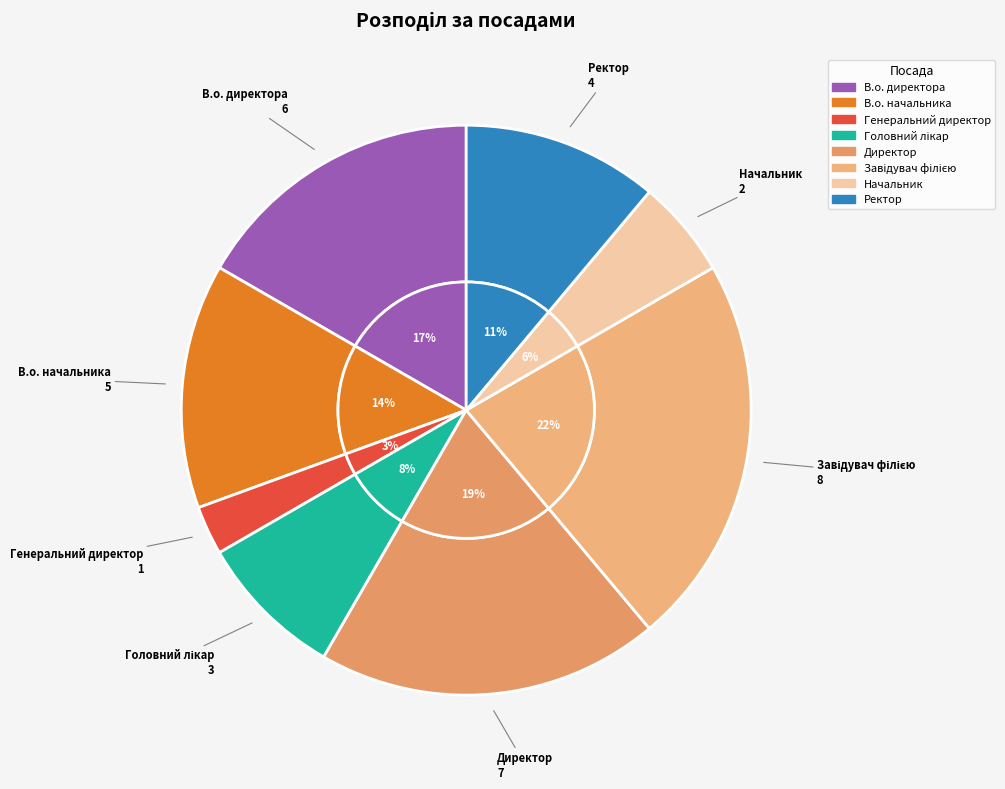

Which slice is the smallest?

Генеральний директор